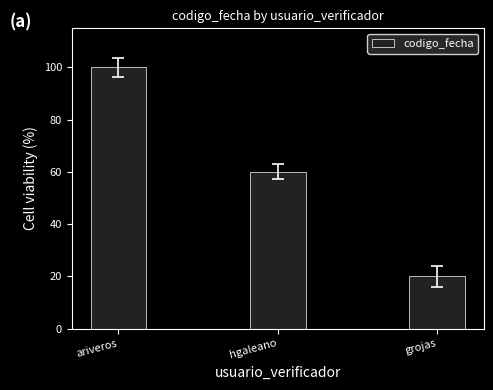

Approximately how many times larger is the value at ariveros compared to grojas?

5.0